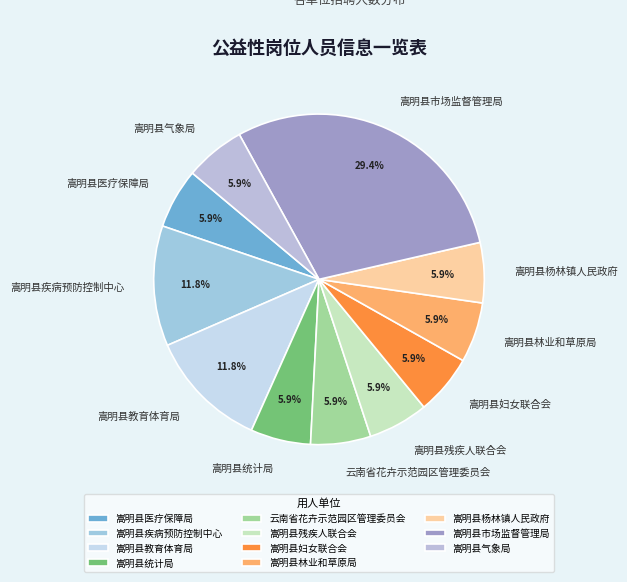

To the nearest percent, what is the average slice percentage?

9%